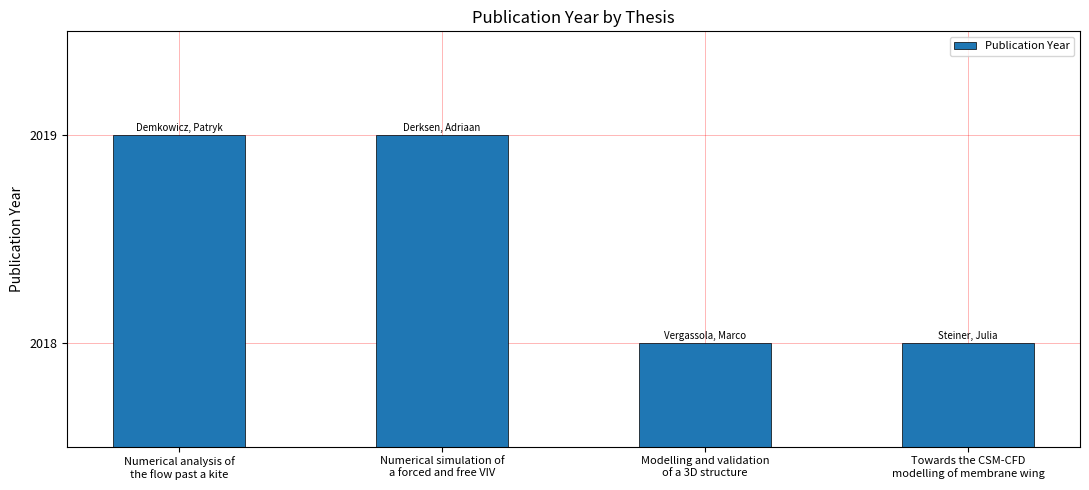

What is the change in value from Numerical analysis of
the flow past a kite to Towards the CSM-CFD
modelling of membrane wing?

-1